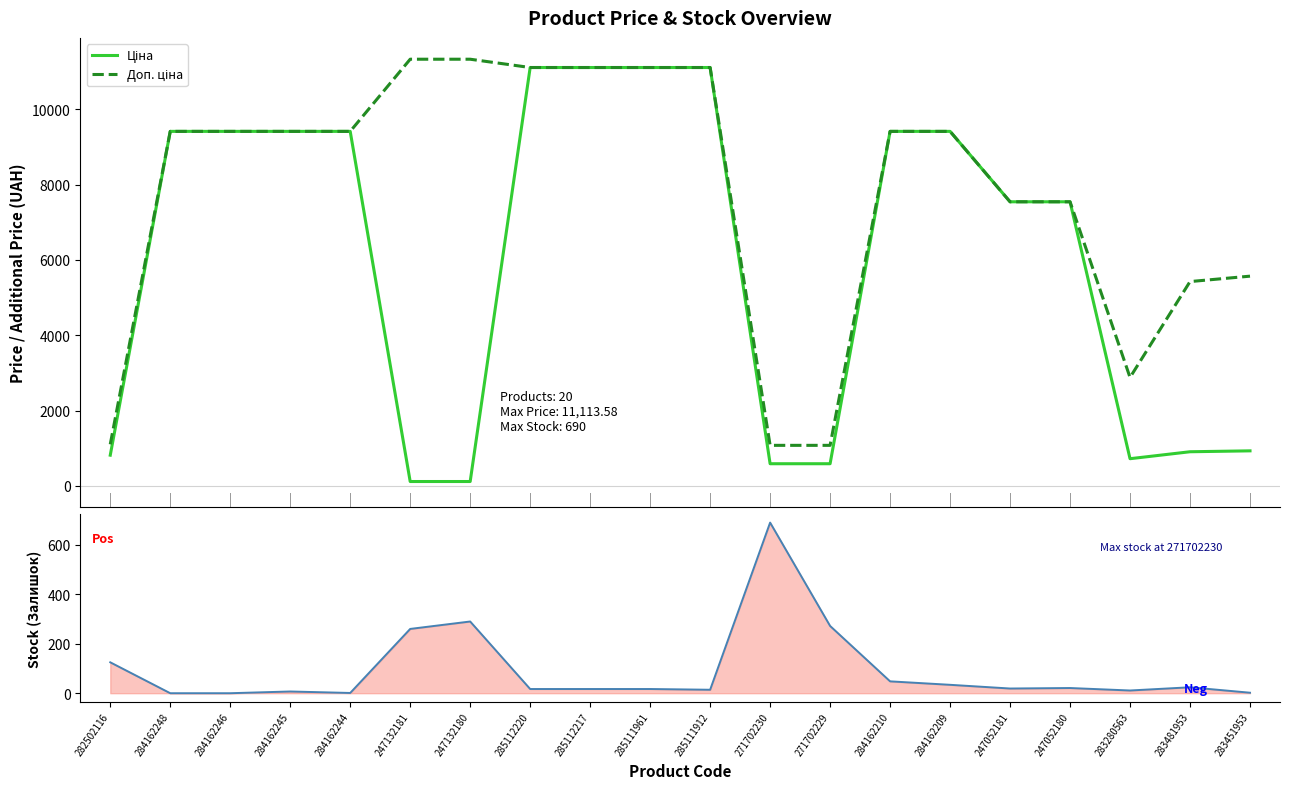

Which category has the lowest value in the Ціна series?

247132181